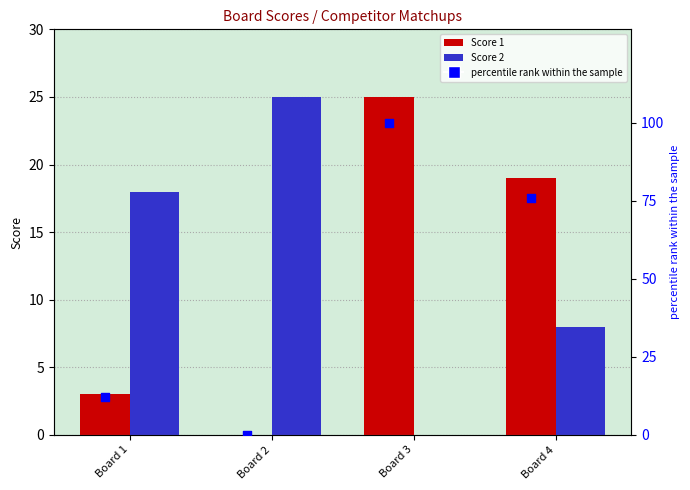

Which series has the largest total across all categories?

percentile rank (Score 1)